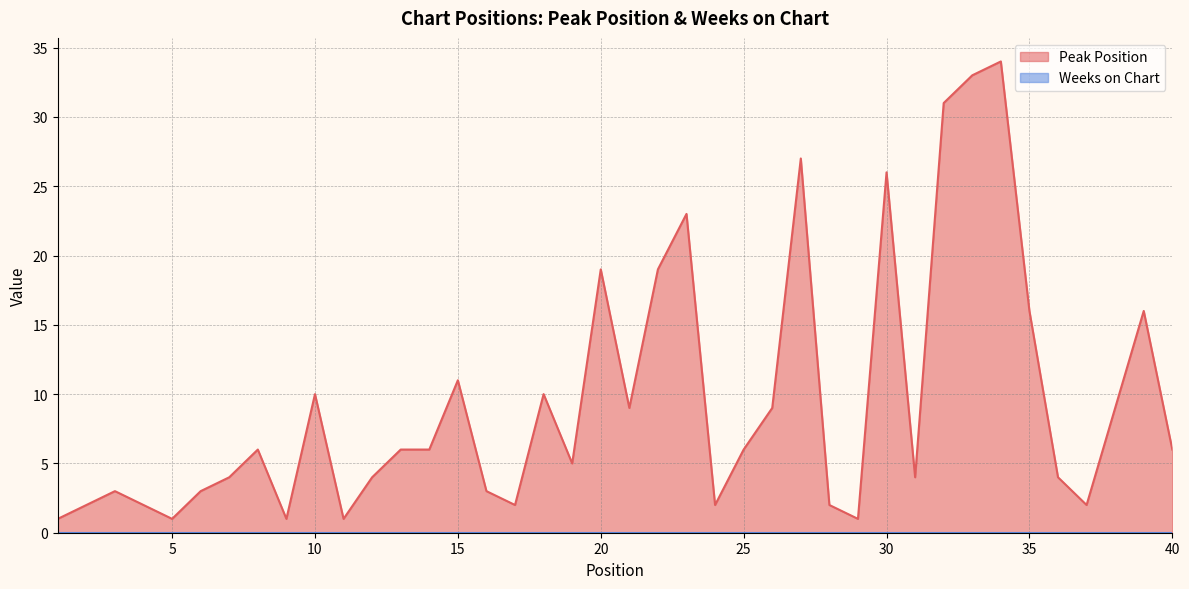

What is the change in value from 10 to 23?

+13